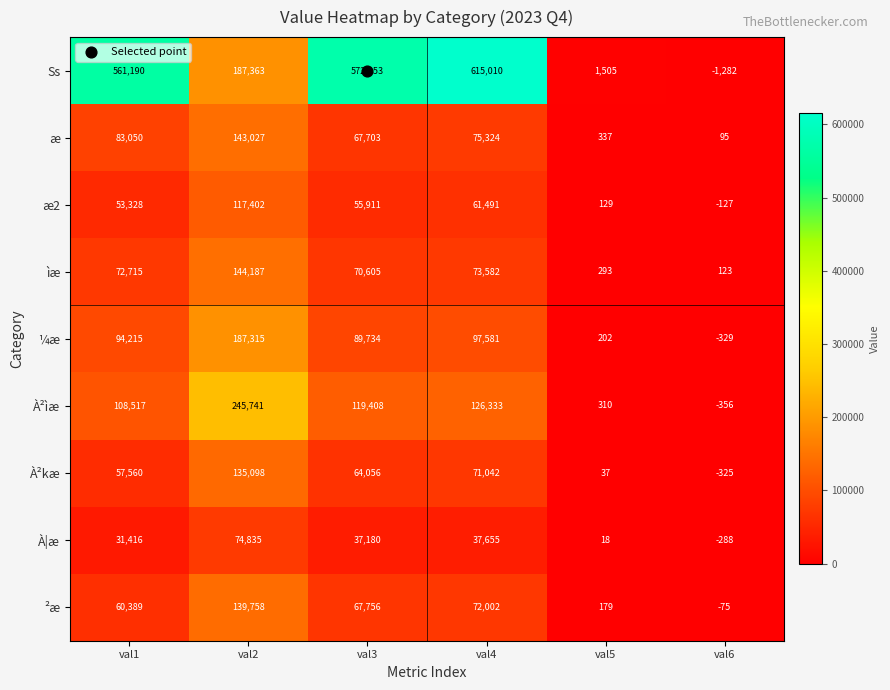

Count the number of categories in the chart.

6